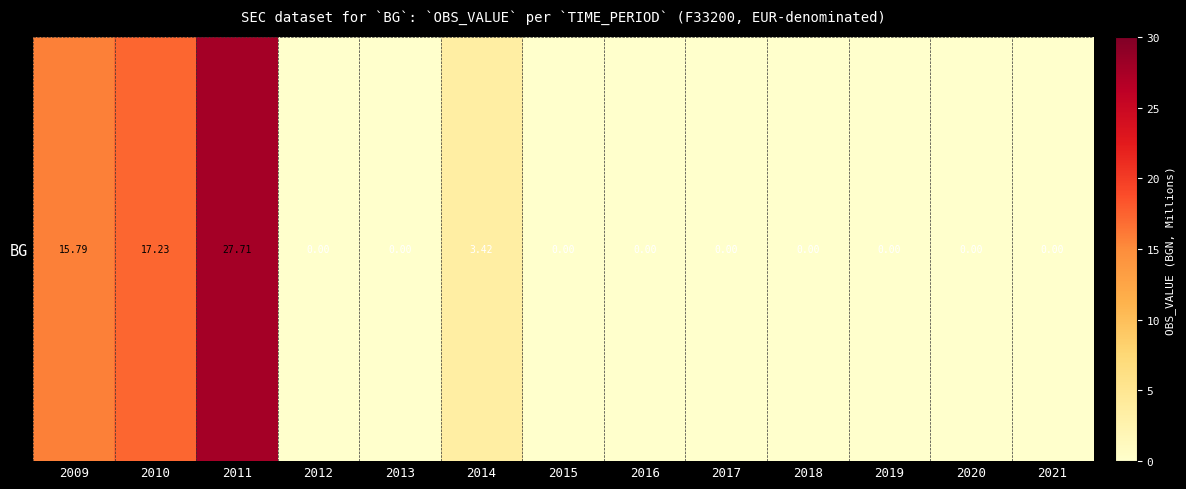

Reading left to right, extract all data points from this chart.

15.8	17.2	27.7	0.0	0.0	3.4	0.0	0.0	0.0	0.0	0.0	0.0	0.0